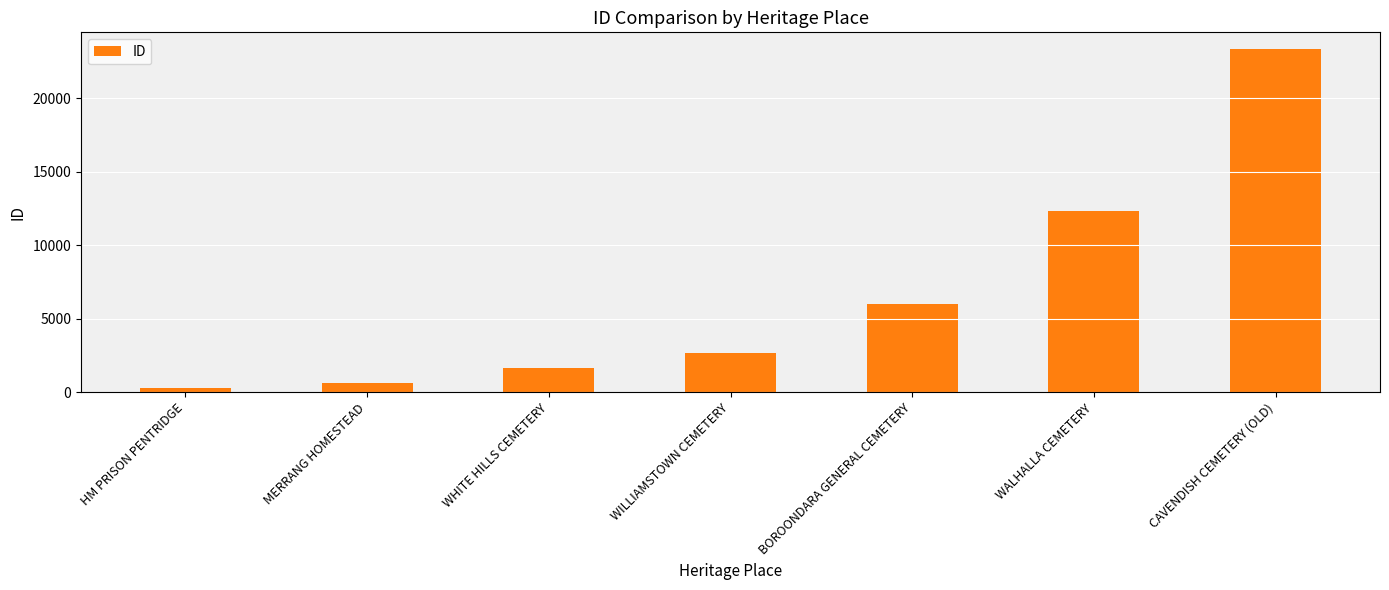

What is the difference between the maximum and second lowest values?

22722